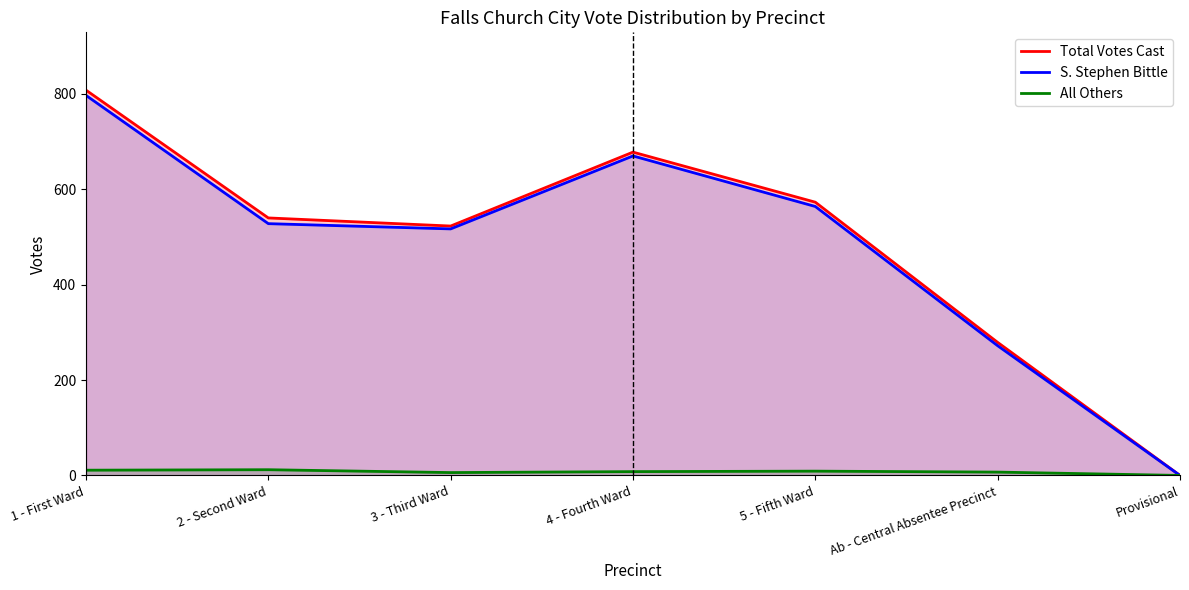

How many values in the Total Votes Cast series are below 540?

3